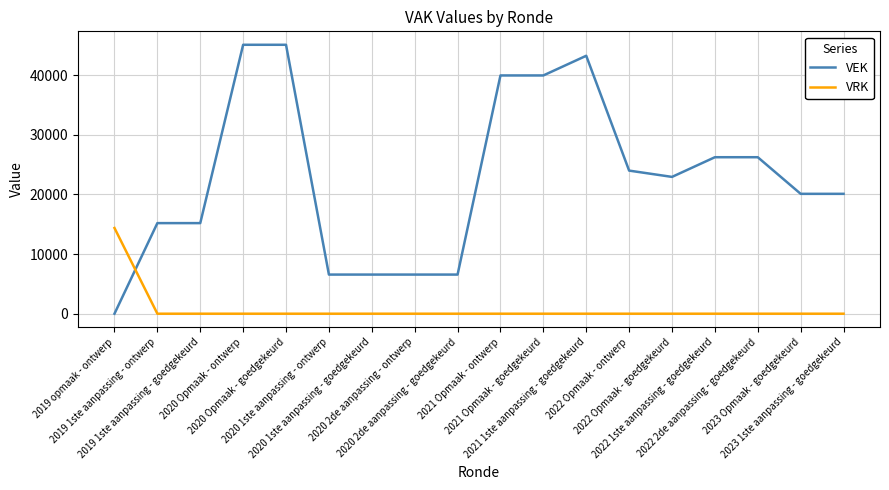

Which series has the largest total across all categories?

VEK